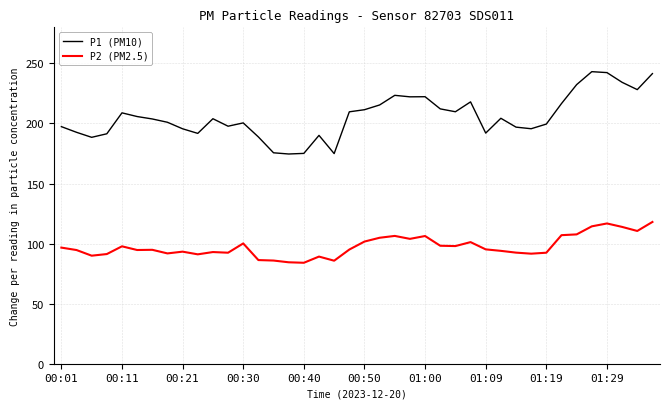

True or false: P1 (PM10) and P2 (PM2.5) intersect in this chart.

False